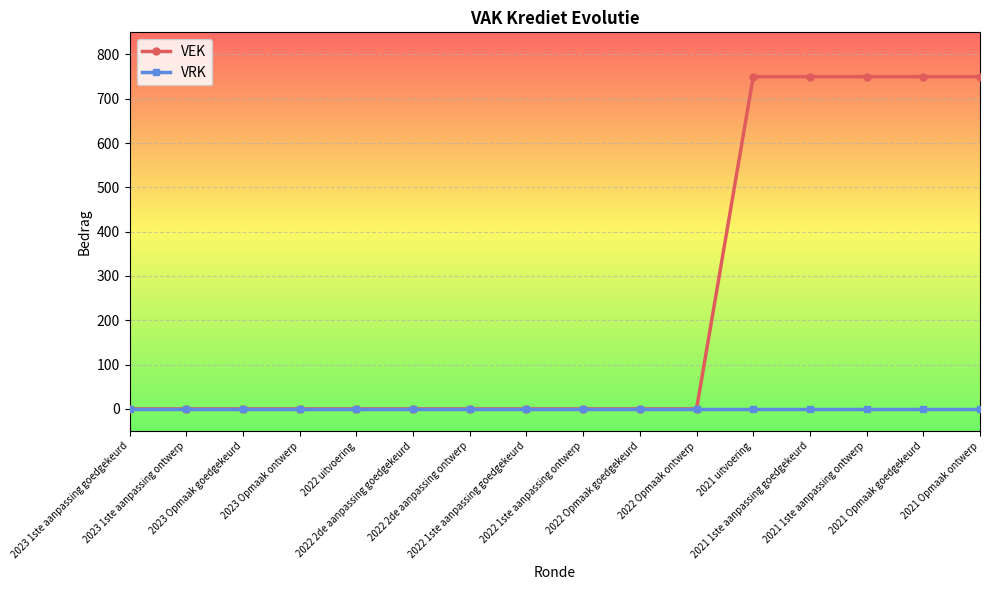

Which series has the widest spread of values?

VEK